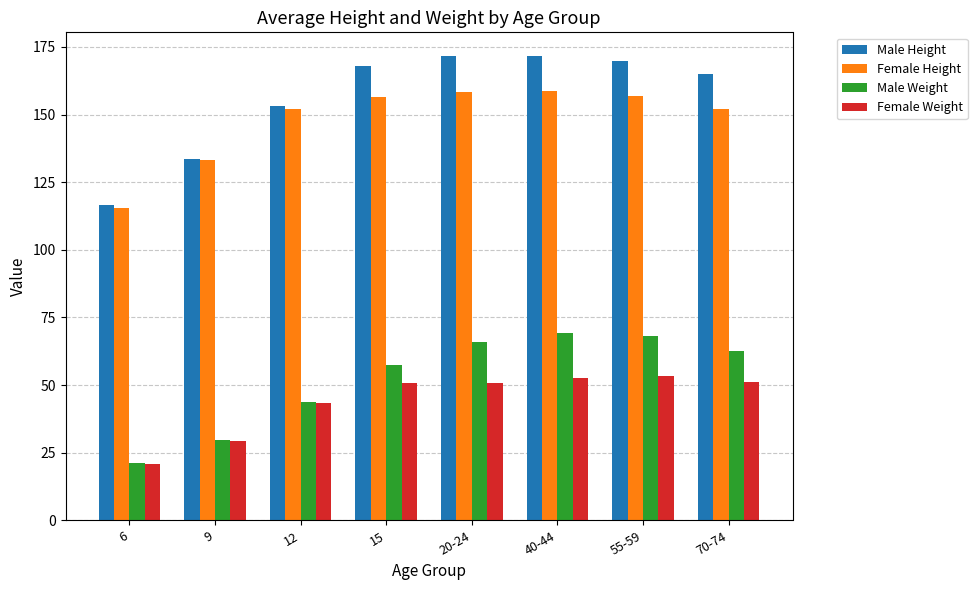

The Male Weight series shows 43.7 at 12. True or false?

True